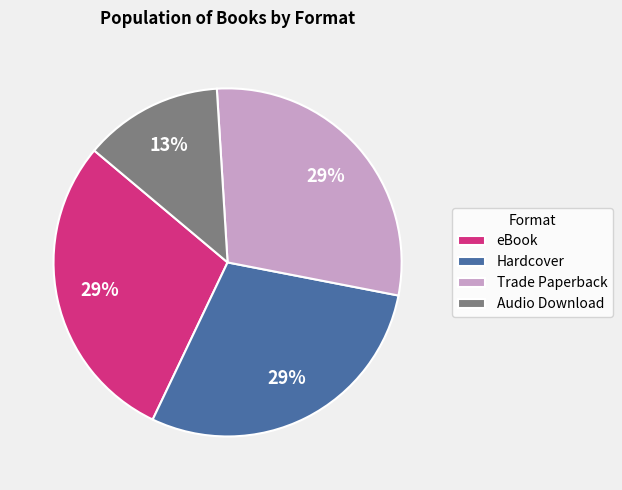

Is there any slice that represents more than half of the pie?

No